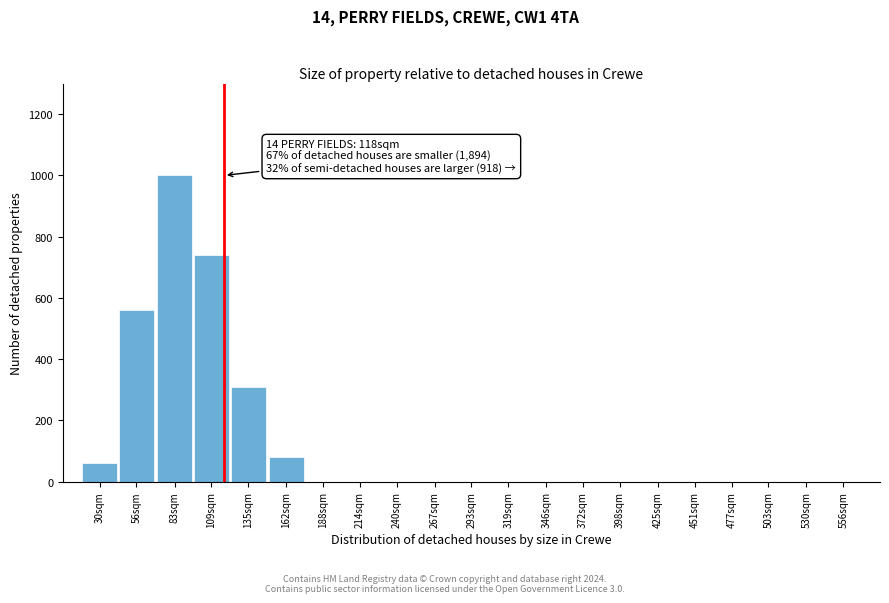

Reading right to left, what are all the values shown in this chart?

556sqm=0	530sqm=0	503sqm=0	477sqm=0	451sqm=0	425sqm=0	398sqm=0	372sqm=0	346sqm=0	319sqm=0	293sqm=0	267sqm=0	240sqm=0	214sqm=0	188sqm=0	162sqm=80	135sqm=310	109sqm=740	83sqm=1000	56sqm=560	30sqm=60